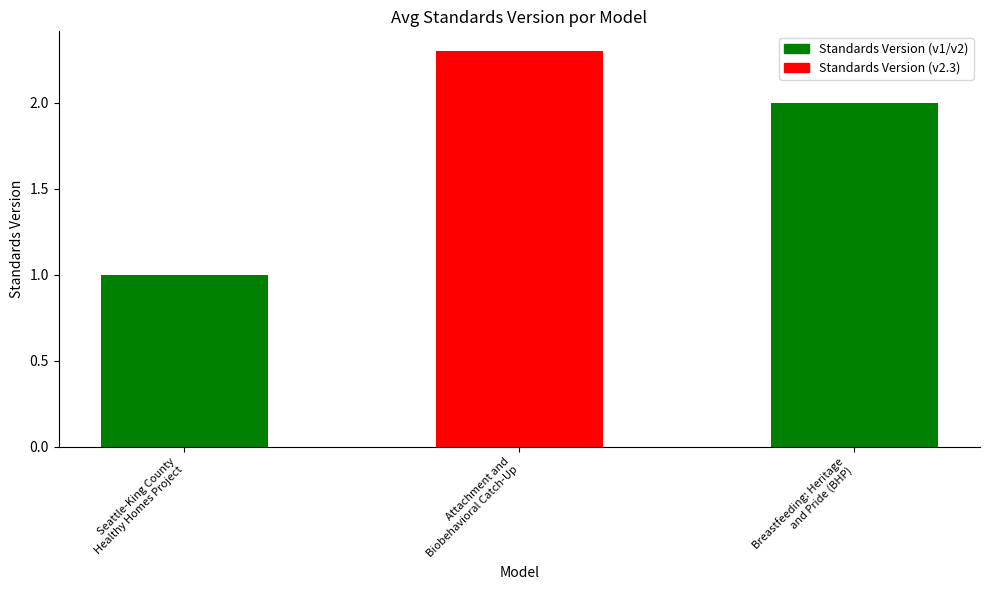

What position from the right is Breastfeeding: Heritage
and Pride (BHP)?

1